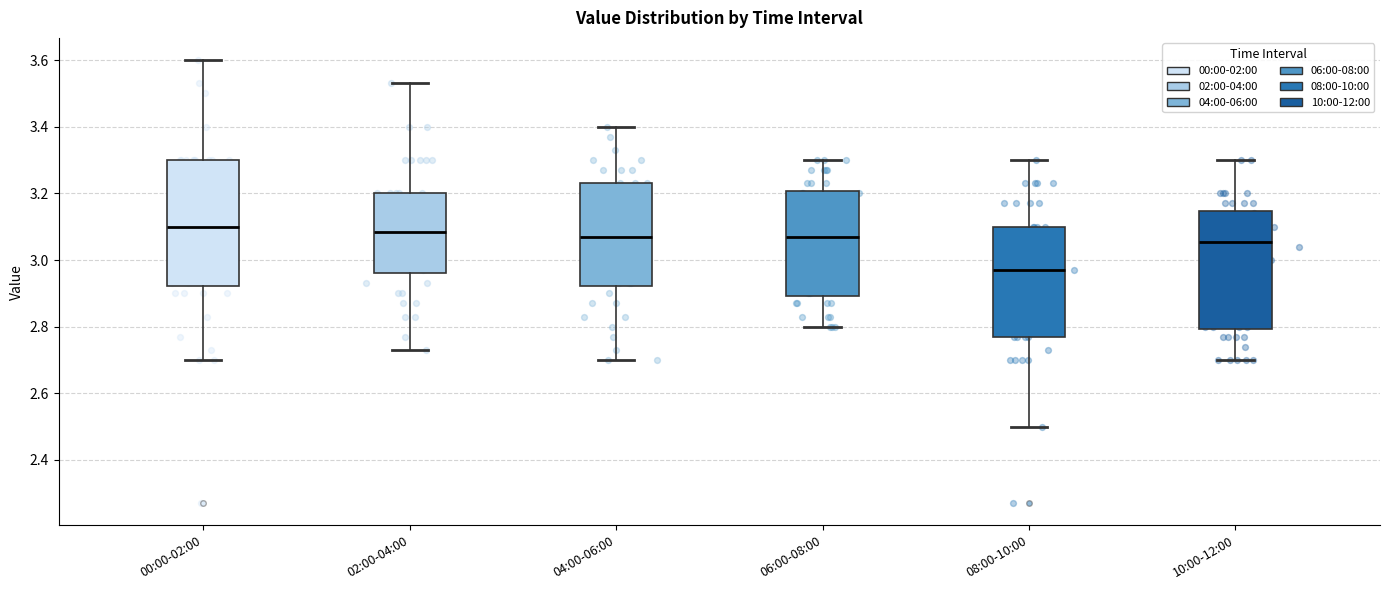

Which box has the lowest median line?

08:00-10:00